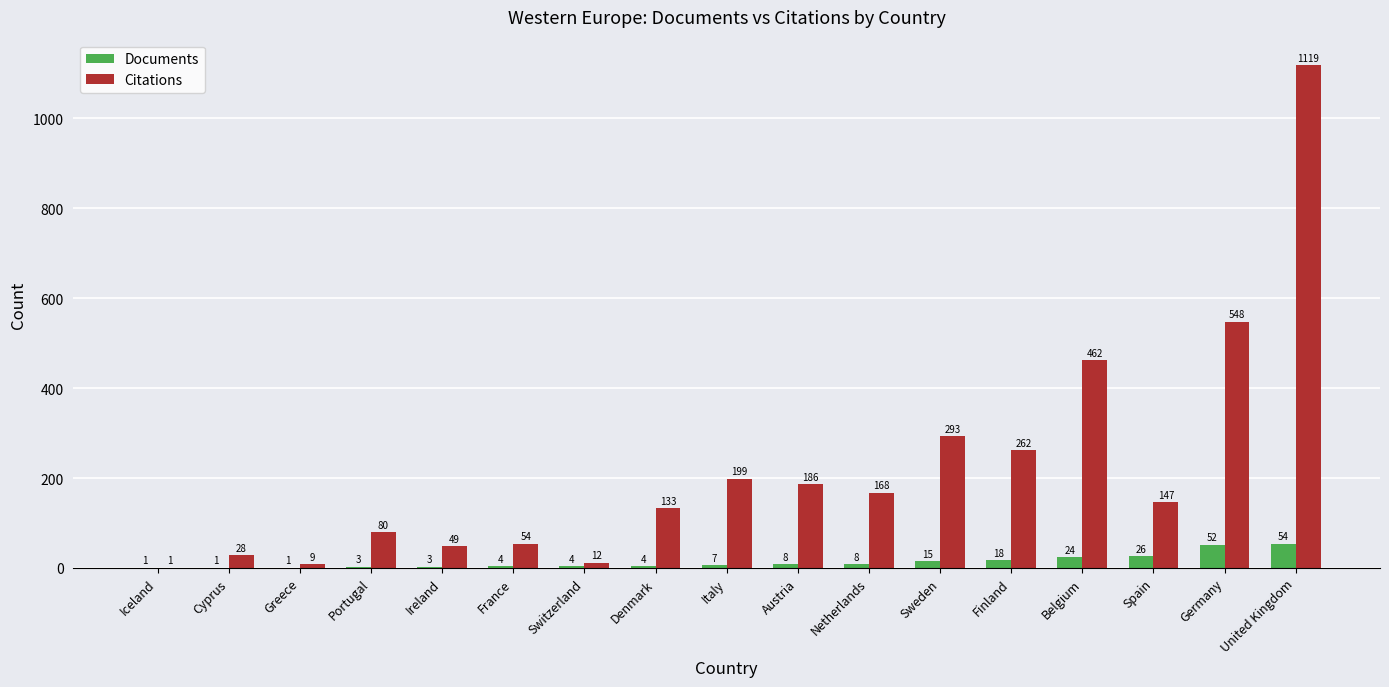

How many categories are shown in the chart?

17